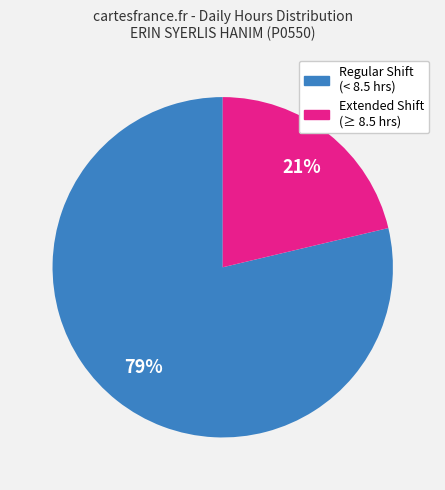

Count the number of slices in the pie.

2